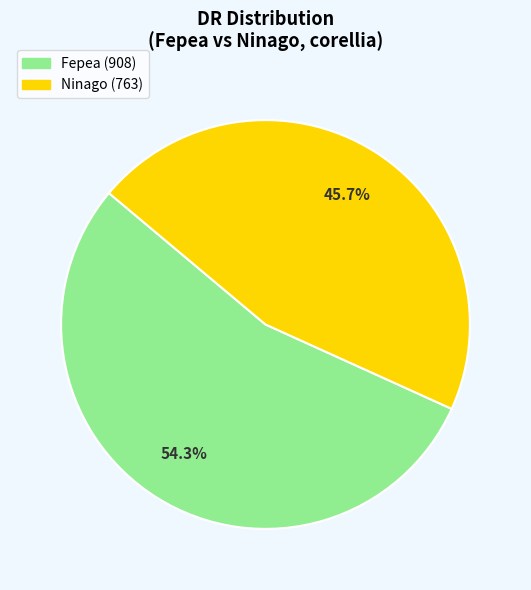

Rank the categories by value from highest to lowest.

Fepea, Ninago